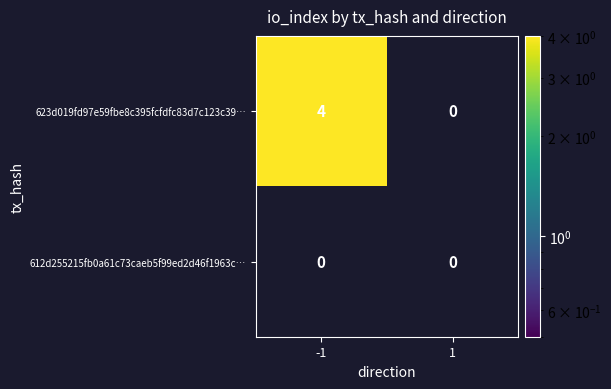

Is it true that 612d255215fb0a61c73caeb5f99ed2d46f1963c… equals 0 at -1?

True